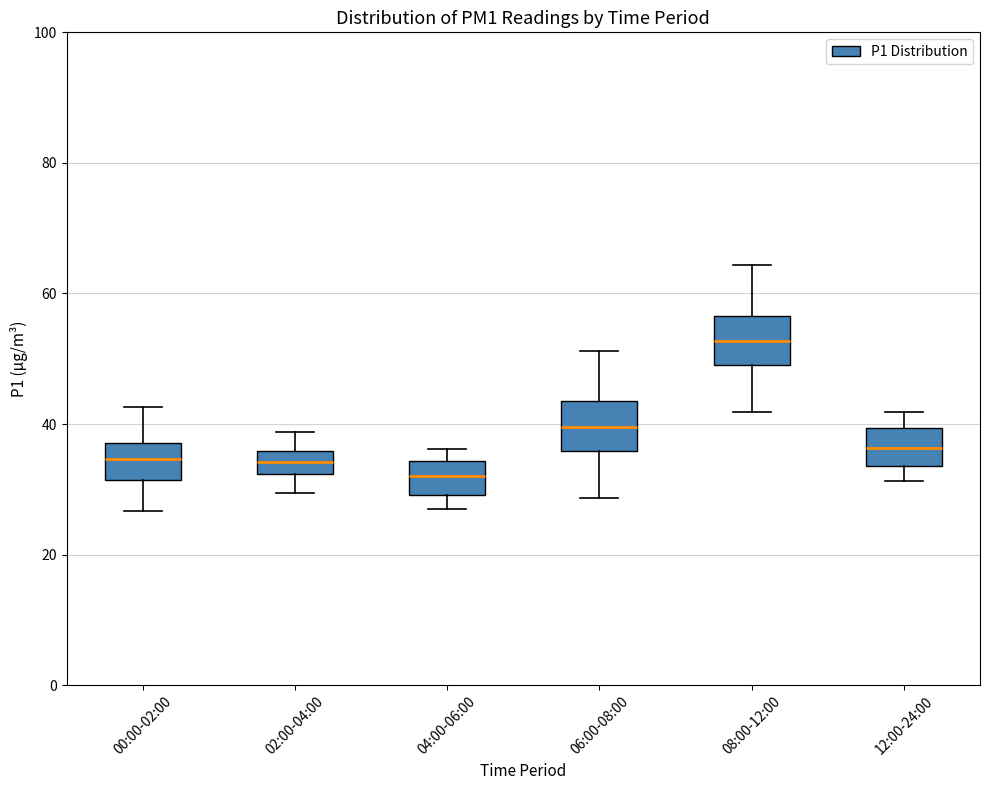

Where does the median line of the box for 02:00-04:00 sit on the y-axis? The values are not printed on the chart, so give them approximately, as read against the axis.

34